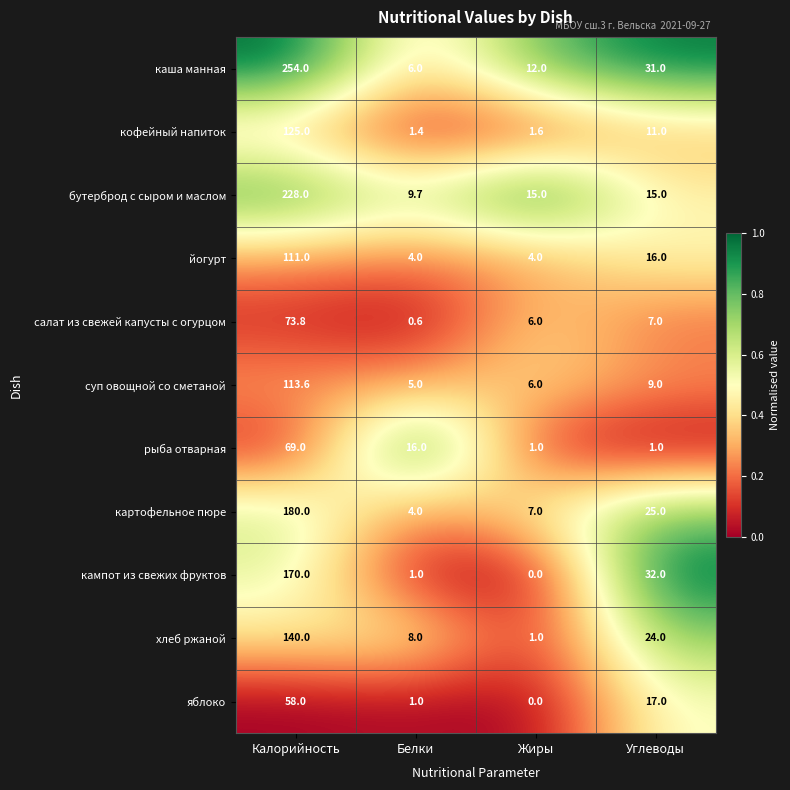

At how many categories does at least one series exceed 0?

4